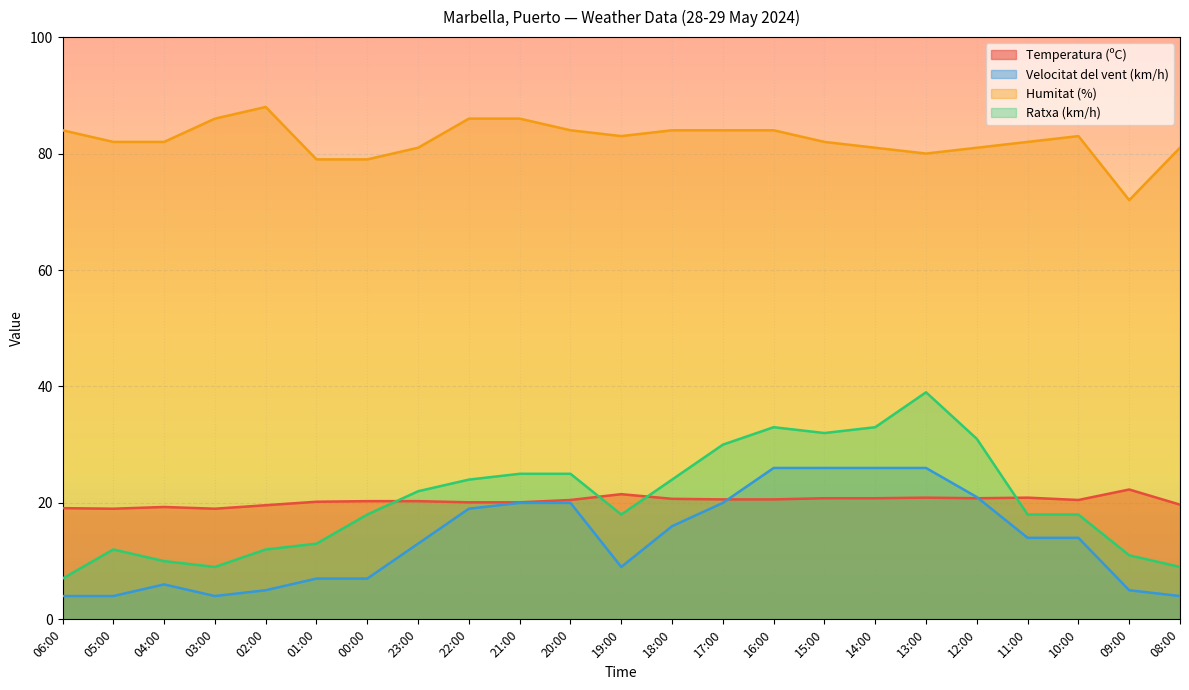

How many intersections are there between Temperatura (ºC) and Ratxa (km/h)?

4